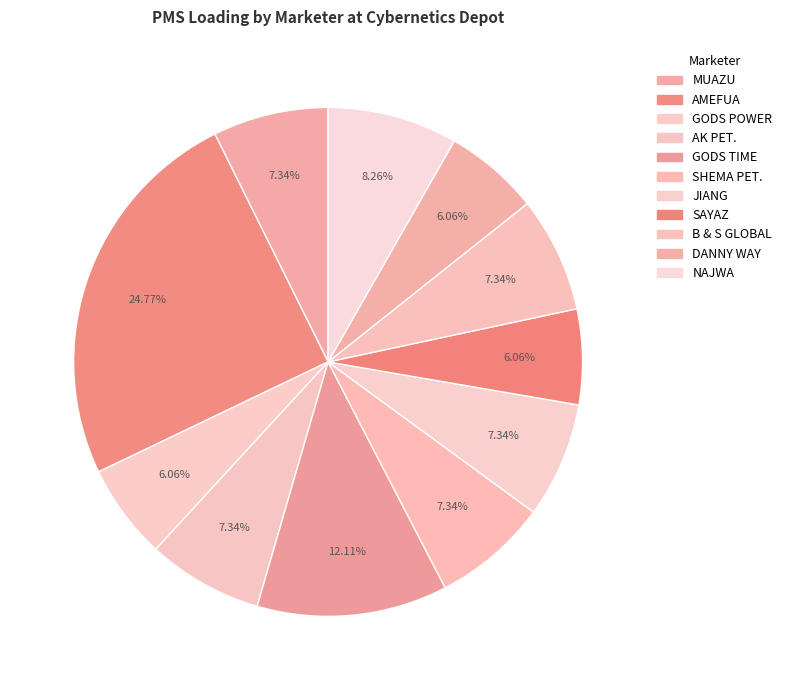

To the nearest percent, what percentage of the pie is B & S GLOBAL?

7%